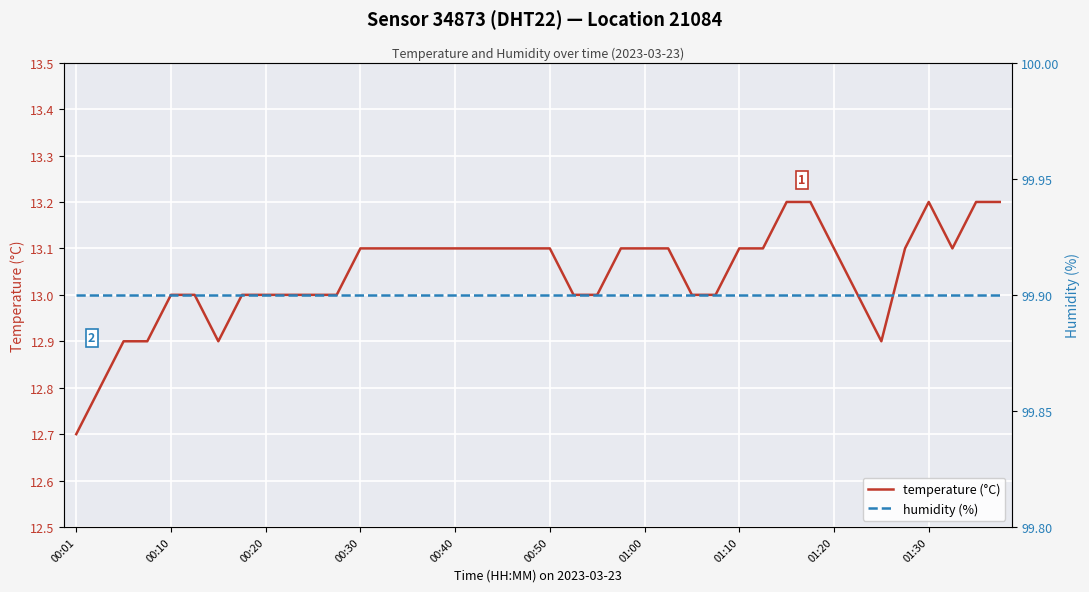

What is the minimum value for temperature (°C)?

12.7